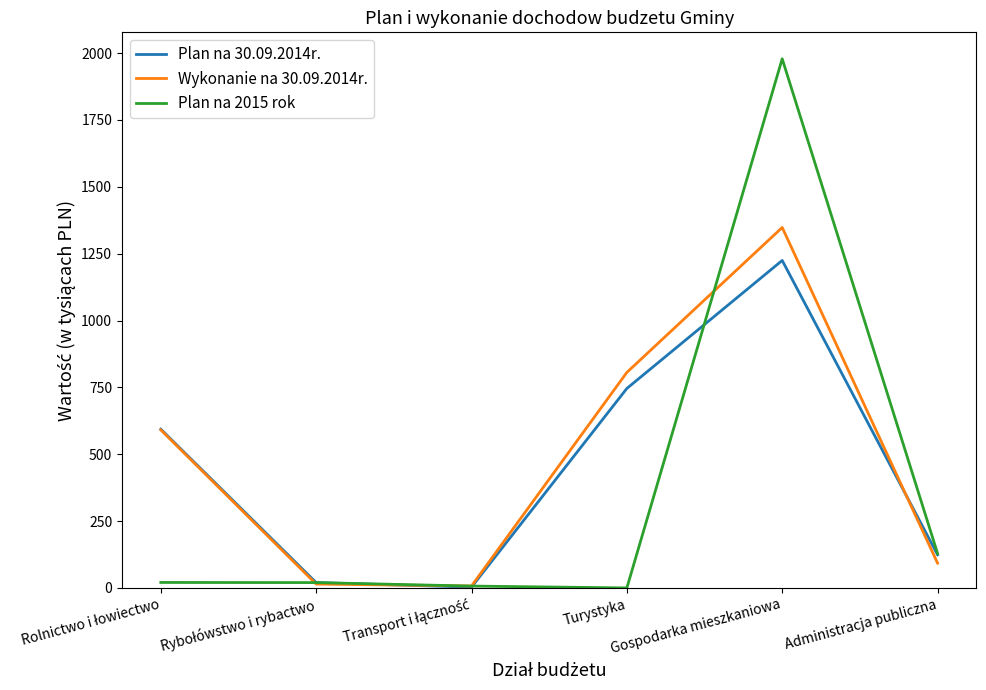

Which series has the largest range (max minus min)?

Plan na 2015 rok